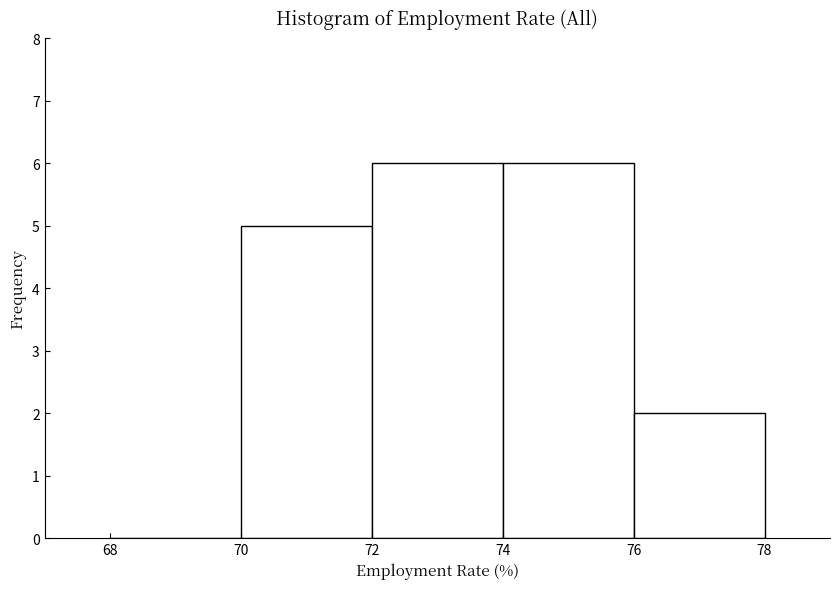

Reading left to right, list every bar in this chart as the range it spans on the x-axis followed by its height. The values are not printed on the chart, so give them approximately, as read against the axis.

68 to 70: 0
70 to 72: 5
72 to 74: 6
74 to 76: 6
76 to 78: 2